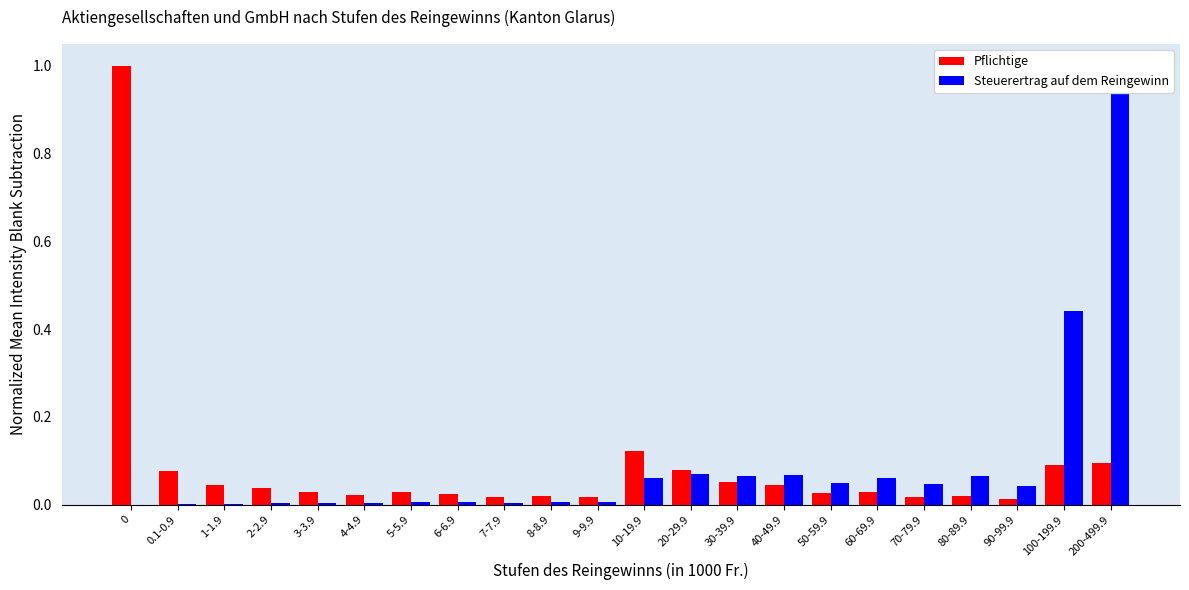

Between 30-39.9 and 80-89.9, which series saw the biggest shift?

Pflichtige